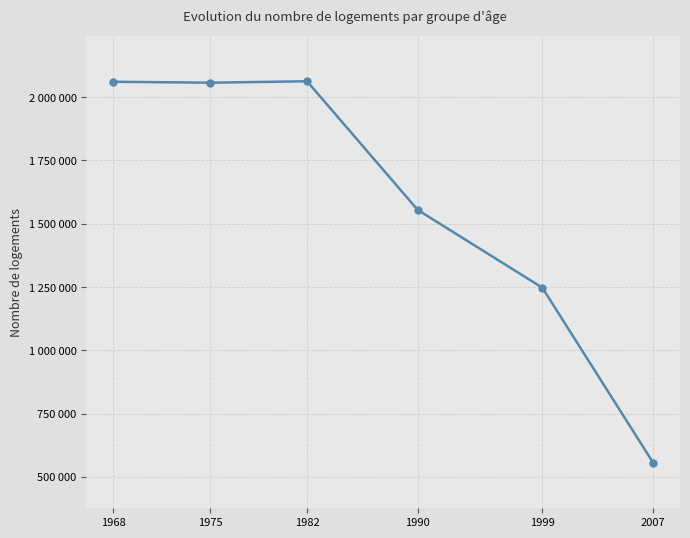

How many interior local valleys (lower than both neighbors) does the data have?

1